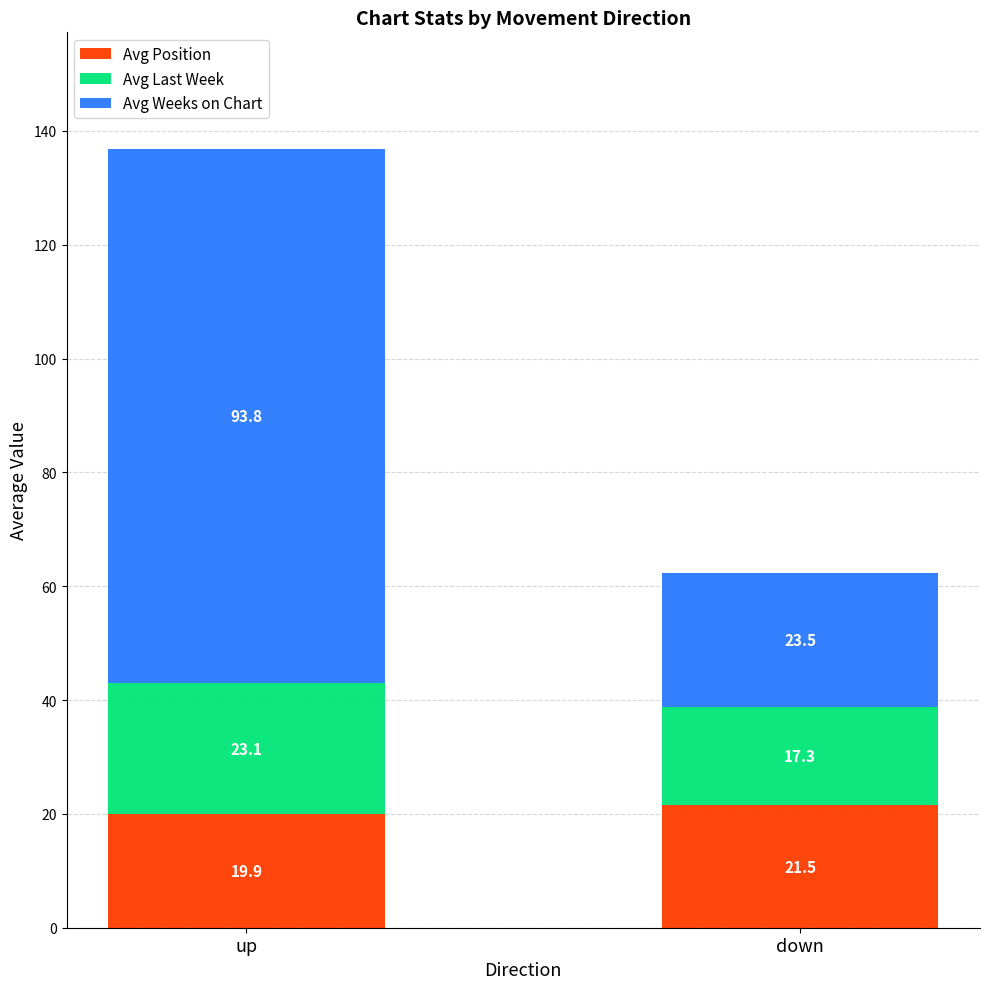

How many bars are there in total?

2